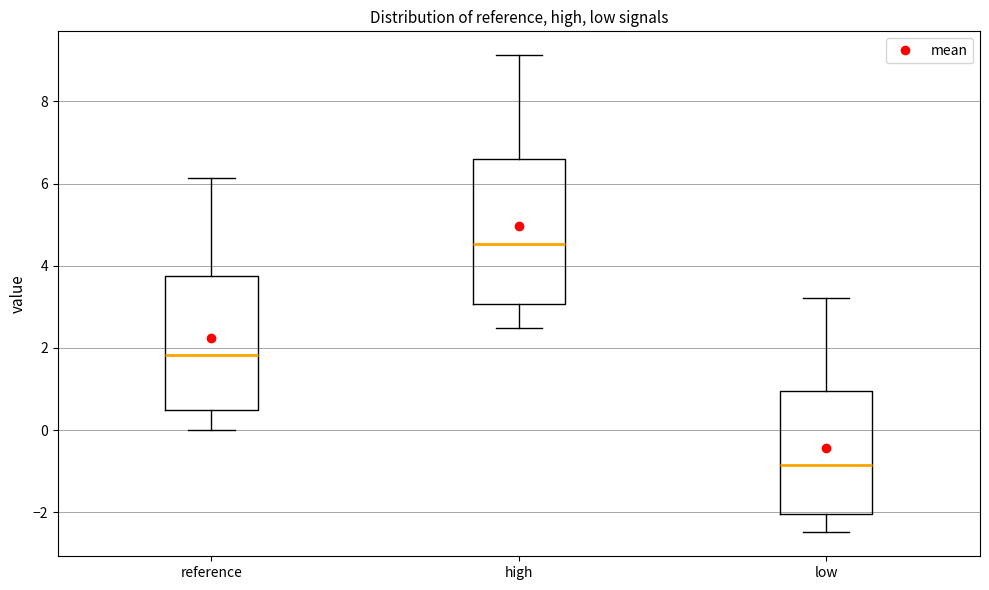

Reading left to right, read every box against the y-axis: the position of its median line, the range the box covers, and the ends of its whiskers. The values are not printed on the chart, so give them approximately, as read against the axis.

reference: median 1.8, box 0.4 to 3.8, whiskers 0.0 to 6.2
high: median 4.6, box 3.0 to 6.6, whiskers 2.4 to 9.2
low: median -0.8, box -2.0 to 1.0, whiskers -2.4 to 3.2